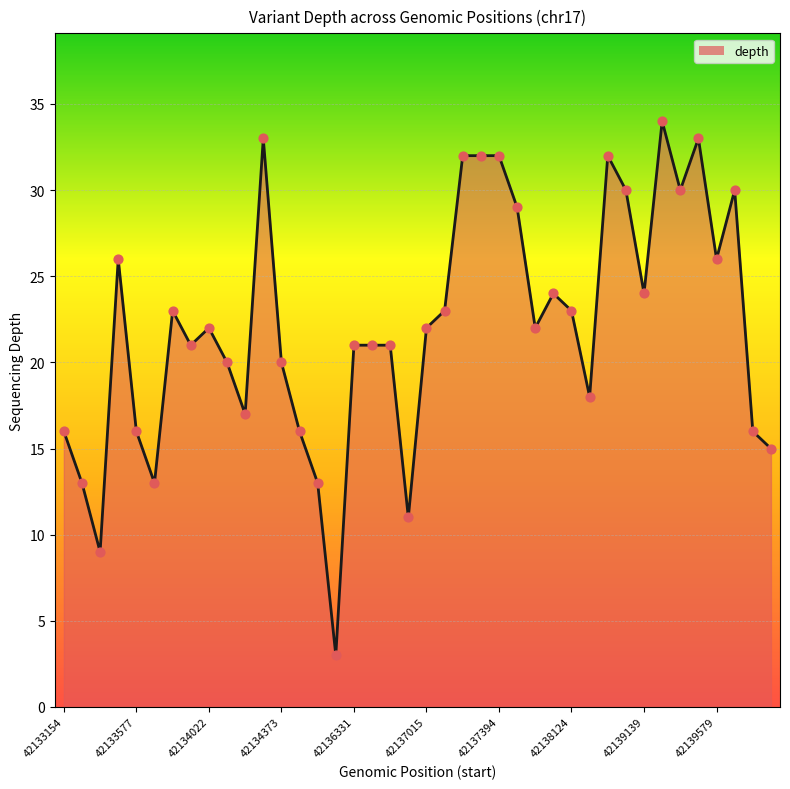

What is the difference between the maximum and minimum values?

31